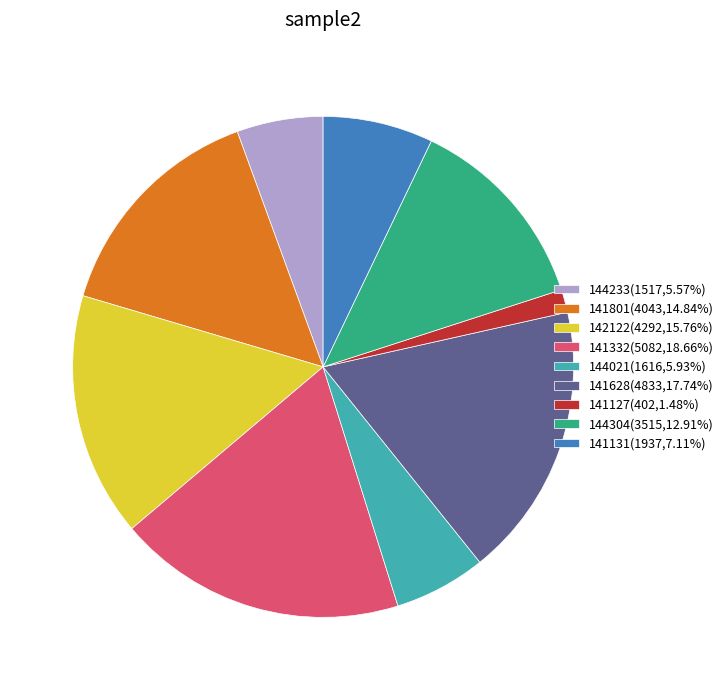

Do 141131(1937,7.11%) and 144304(3515,12.91%) together represent more than half of the pie?

No